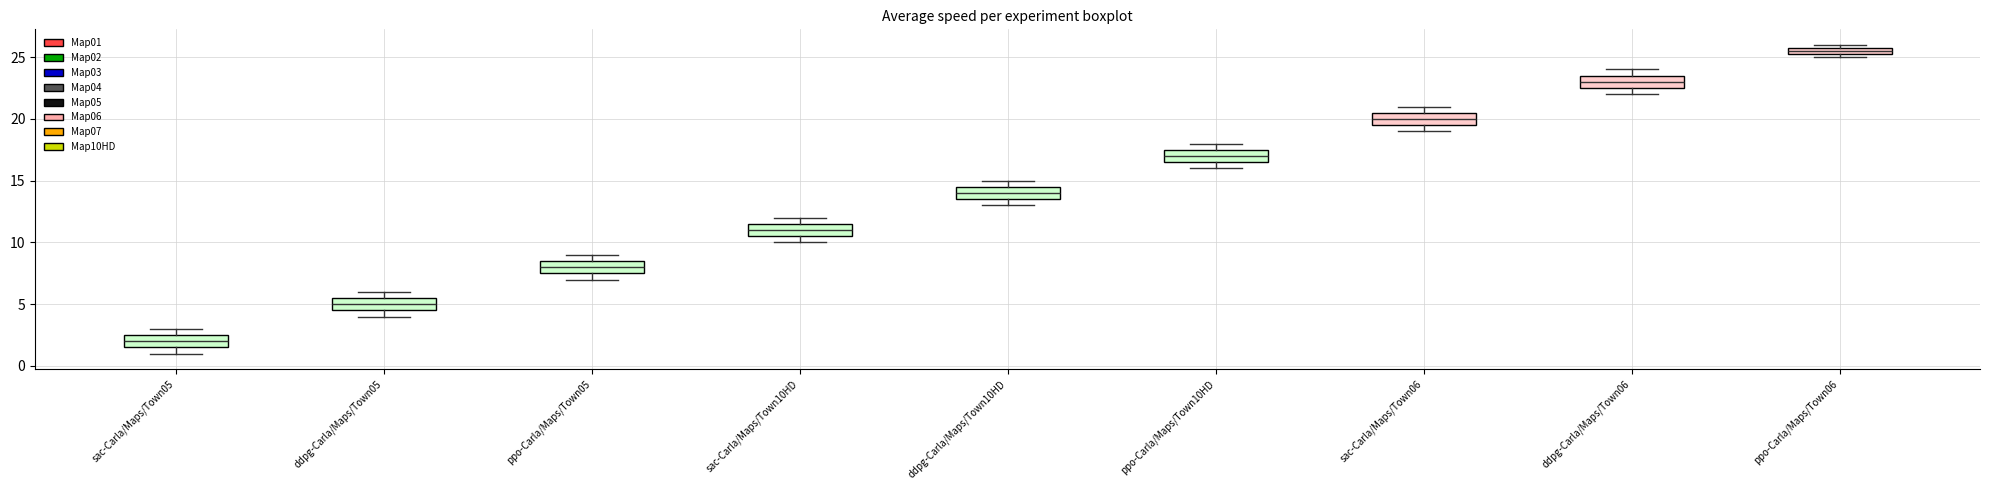

Which box's median line is the highest?

ppo-Carla/Maps/Town06